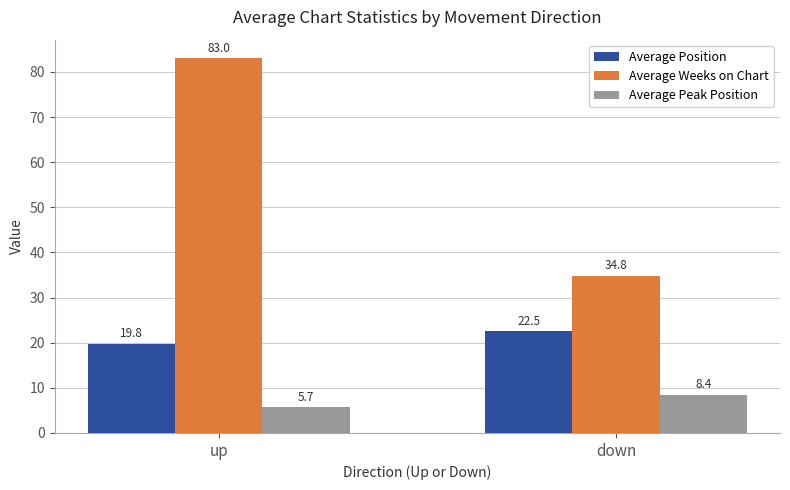

The Average Weeks on Chart series shows 61.8 at down. True or false?

False